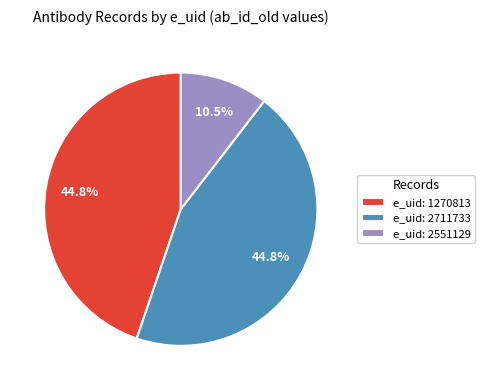

What portion of the pie excludes e_uid: 2711733?

55.2%